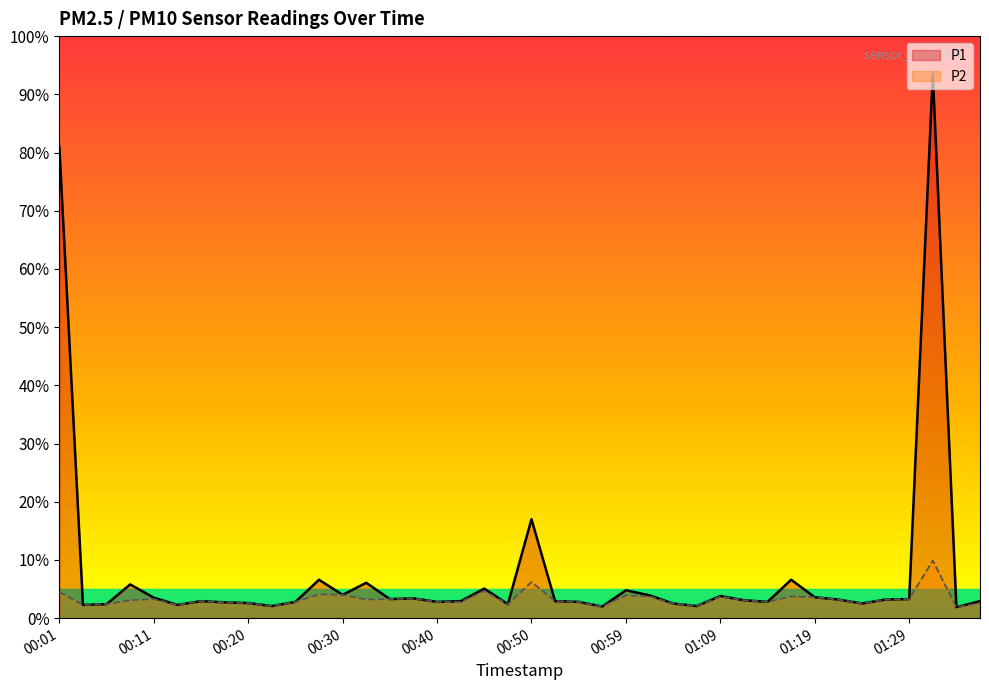

What position from the right is 00:57?

17